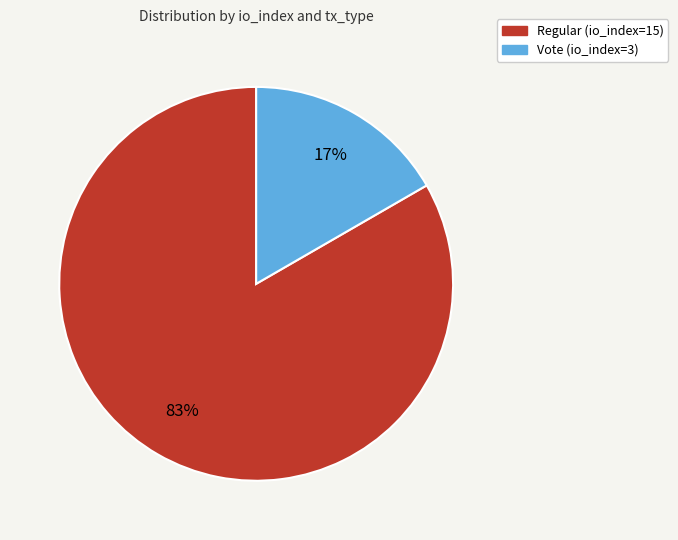

Combined, do Regular (io_index=15) and Vote (io_index=3) account for over 50%?

Yes